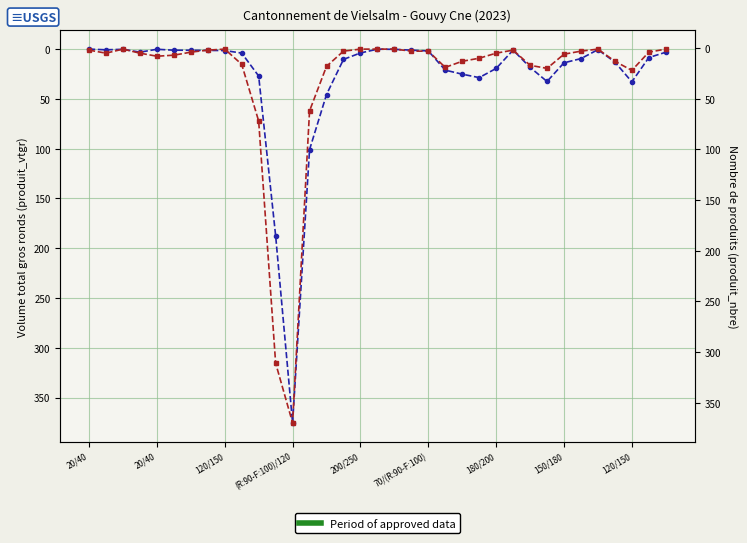

The produit_nbre series shows 124.2 at 10. True or false?

False